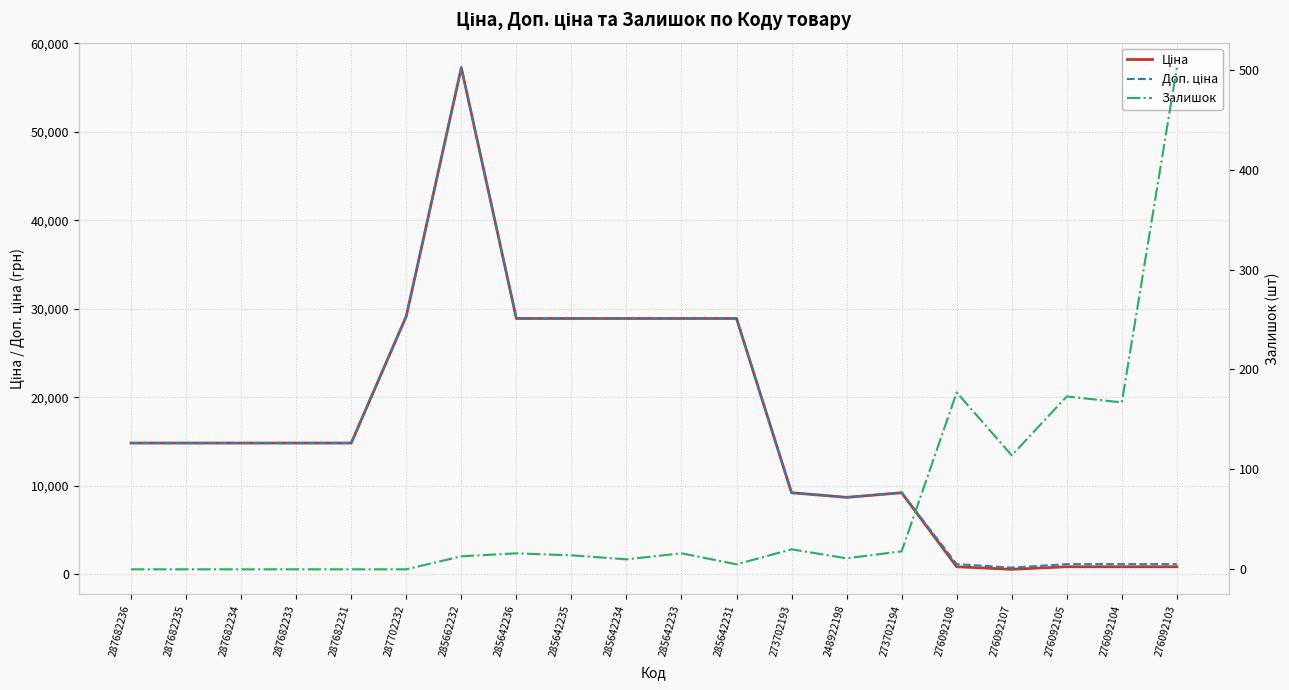

Reading right to left, transcribe all the data shown in this chart.

Ціна: 831.5	831.5	831.5	540.5	831.5	9196.3	8679.5	9196.3	28901.7	28901.7	28901.7	28901.7	28901.7	57258.0	29152.3	14817.6	14817.6	14817.6	14817.6	14817.6
Доп. ціна: 1126.7	1126.7	1126.7	732.0	1126.7	9196.3	8679.5	9196.3	28901.7	28901.7	28901.7	28901.7	28901.7	57258.0	29152.3	14817.6	14817.6	14817.6	14817.6	14817.6
Залишок: 502.0	167.0	173.0	114.0	177.0	18.0	11.0	20.0	5.0	16.0	10.0	14.0	16.0	13.0	0.0	0.0	0.0	0.0	0.0	0.0